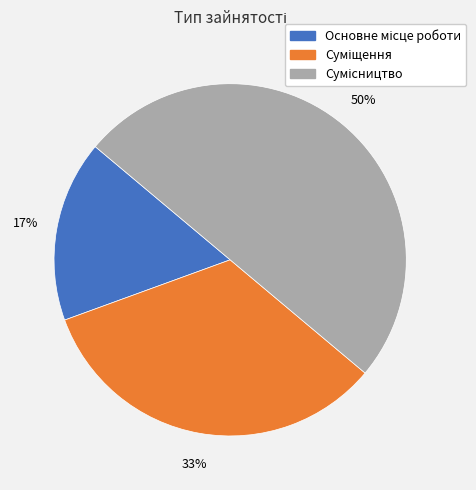

To the nearest percent, what is the difference between the largest and smallest slice percentages?

33%